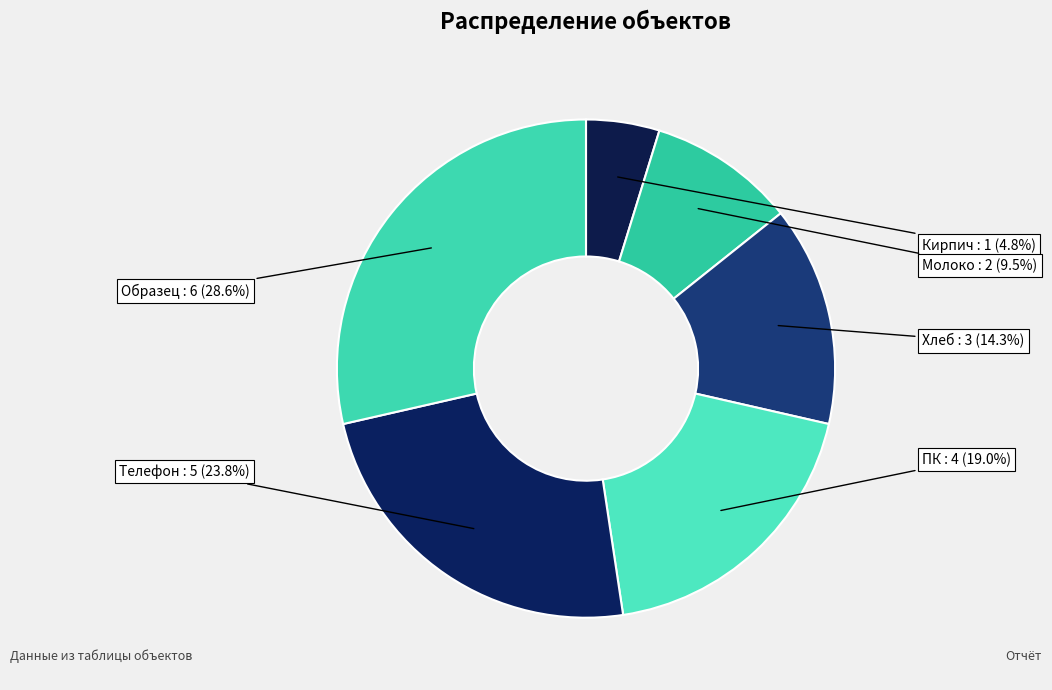

Does Телефон account for over 50% of the chart?

No